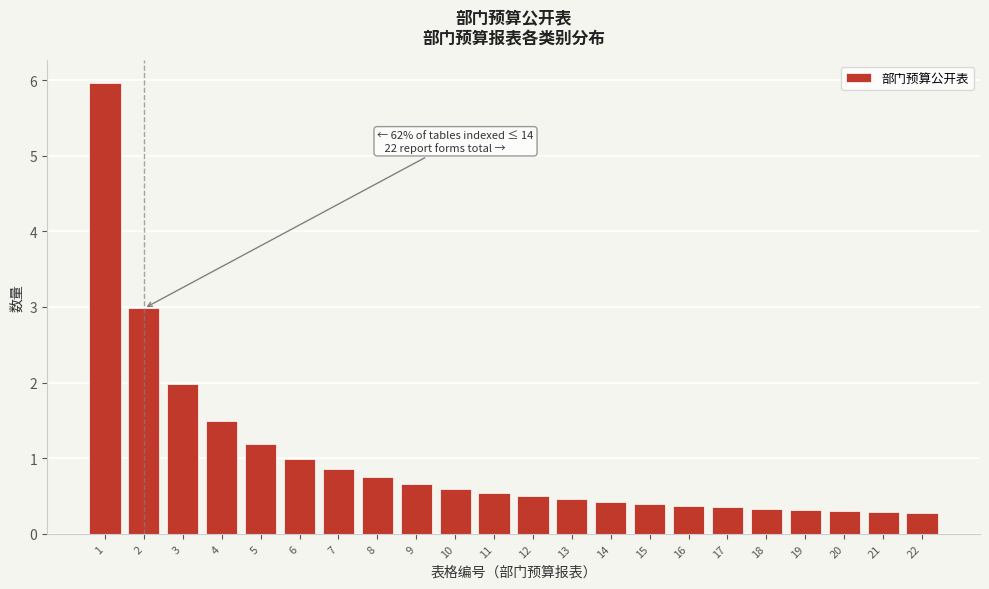

What is the greatest value displayed?

6.0